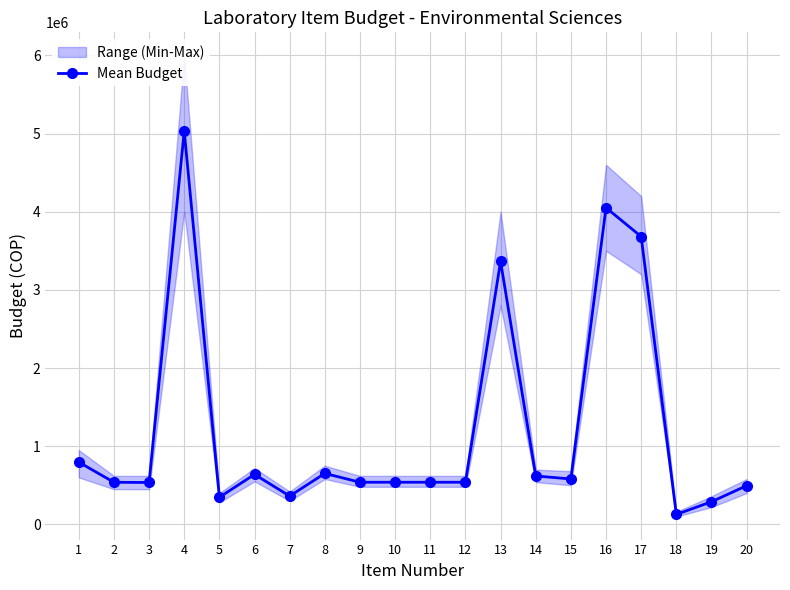

How many points are higher than both their immediate neighbors (excluding endpoints)?

5